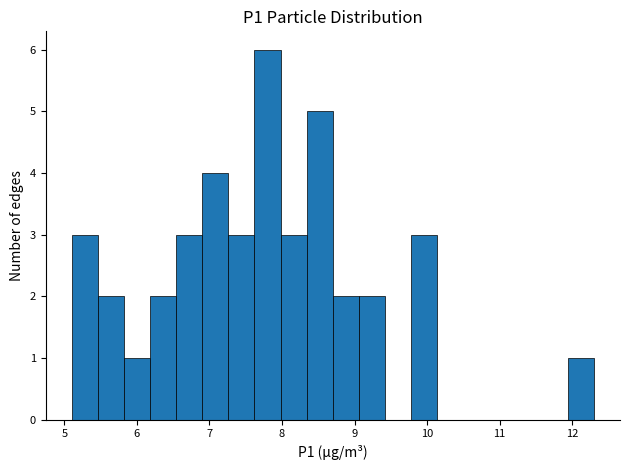

Around what value on the x-axis is the tallest bar? Give the approximate position of its centre, as read against the axis.

7.8